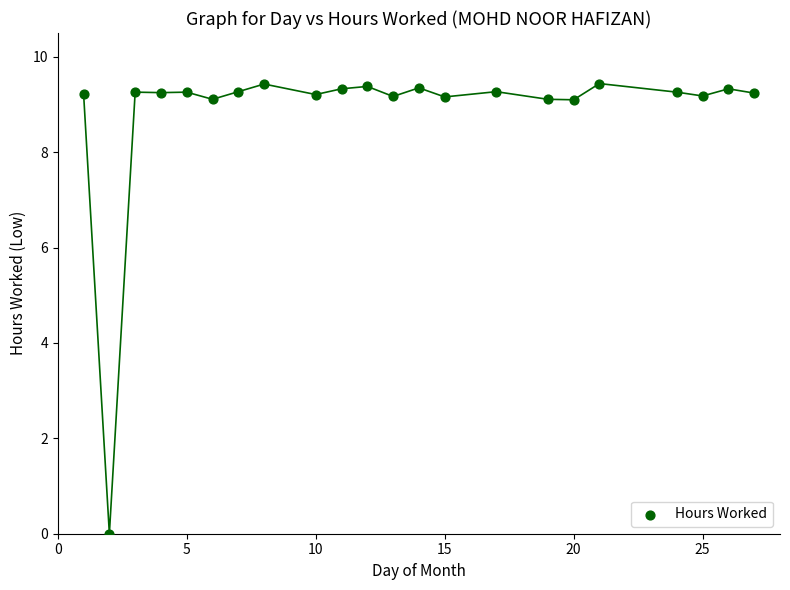

What is the range of X values (max minus min)?

26.0